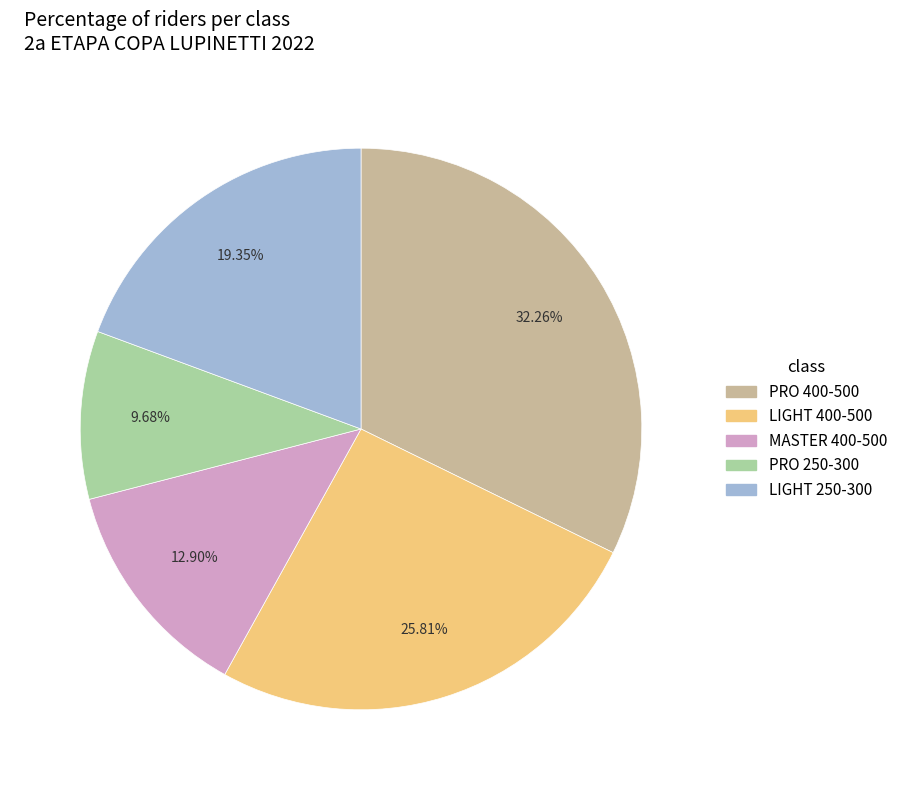

Combined, do PRO 400-500 and LIGHT 250-300 account for over 50%?

Yes